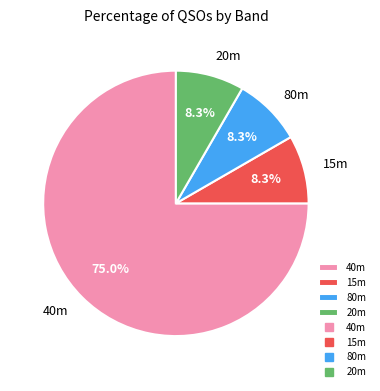

How many slices are in this pie chart?

4